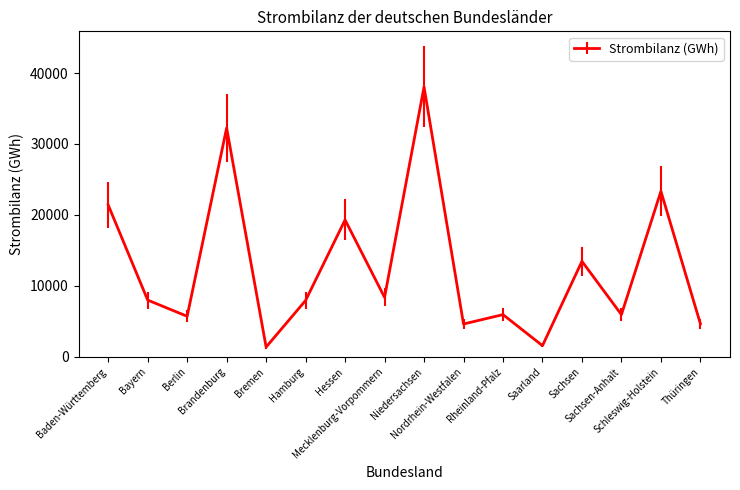

What is the maximum value shown in the chart?

38039